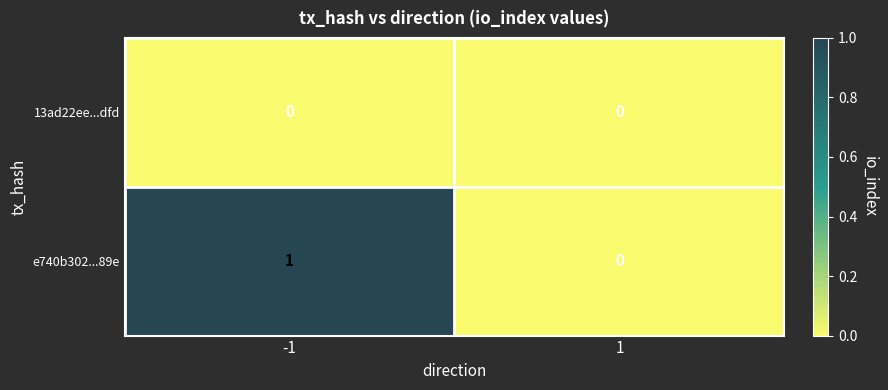

List the series in order of their peak value, lowest first.

13ad22ee...dfd, e740b302...89e